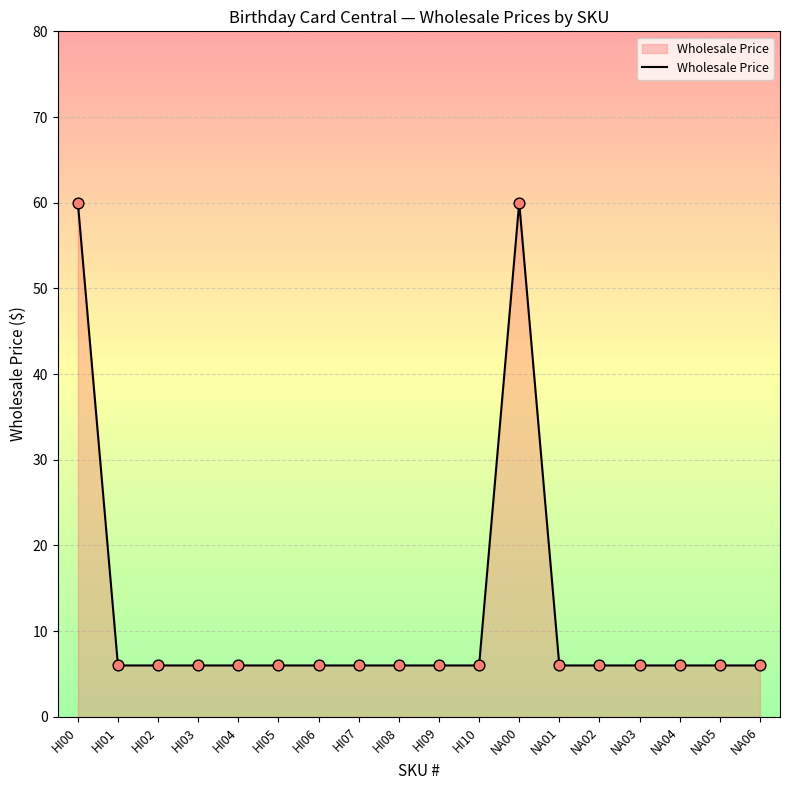

What is the ratio of the value at HI06 to the value at HI00?

0.1